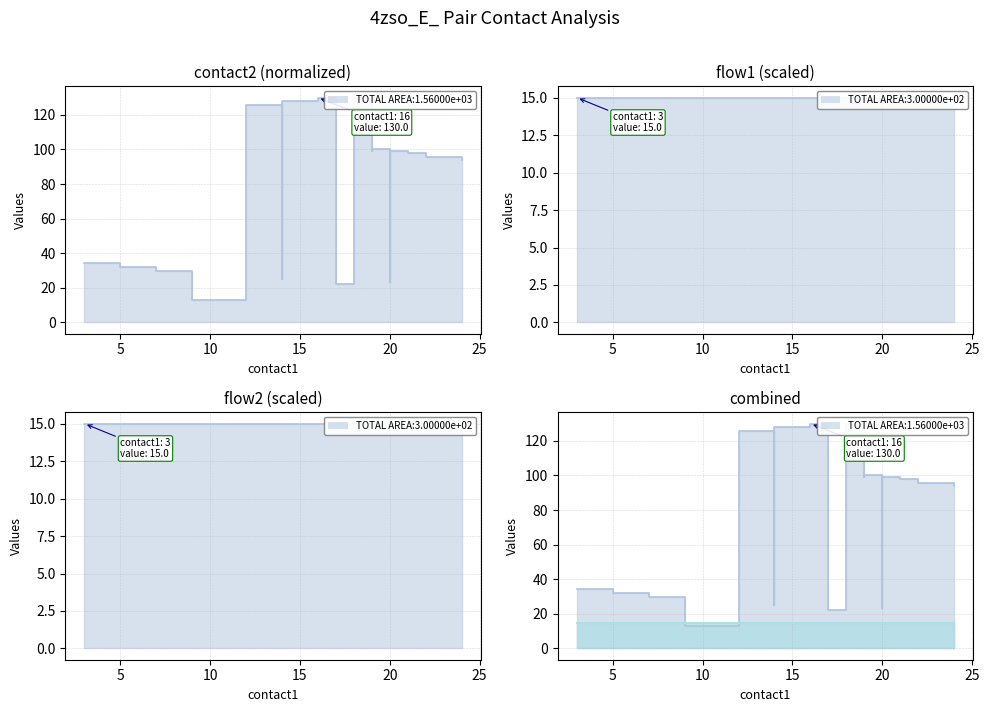

How many intersections are there between flow2 (scaled) line and contact2 (normalized) line?

2